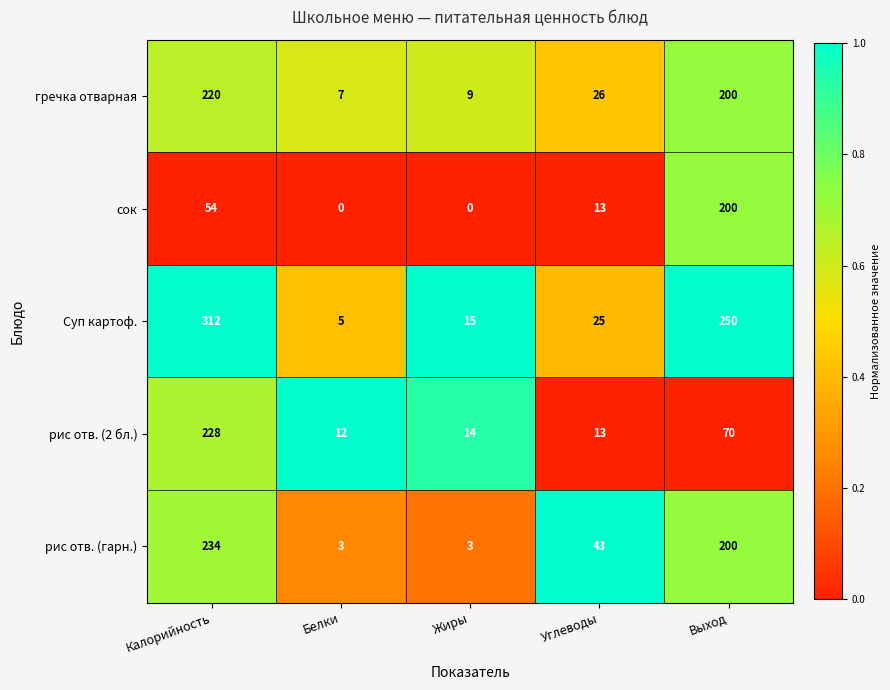

Is it true that Суп картоф. equals 7 at Белки?

False